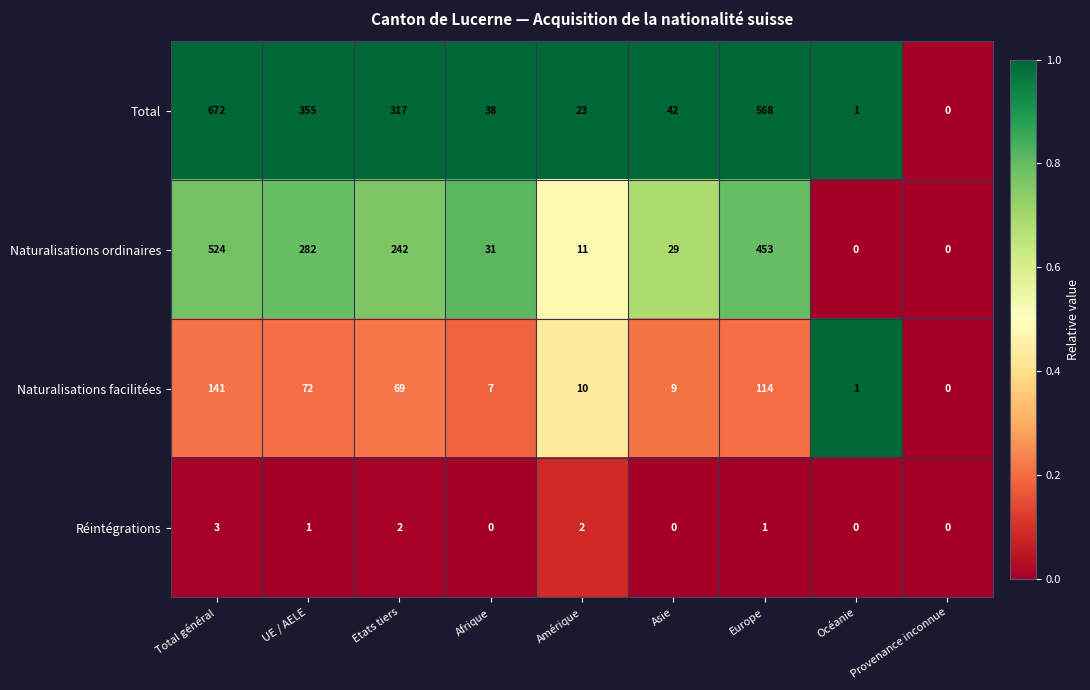

Count the number of data series in this chart.

4